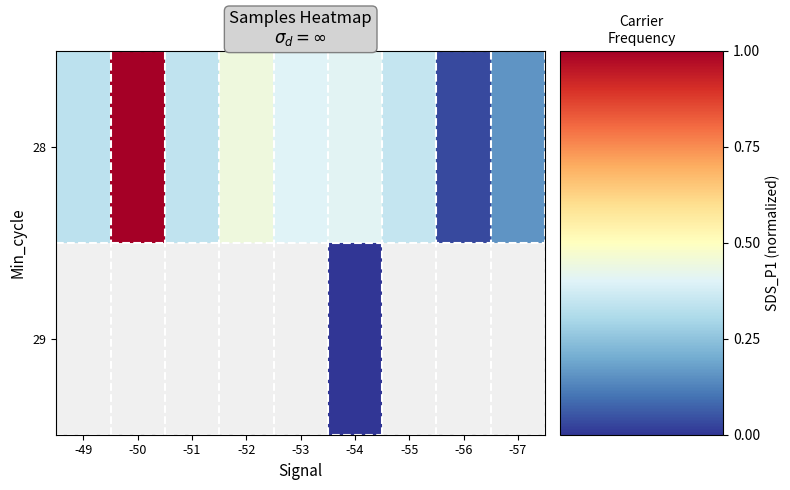

What is the difference between the 28 values at -49 and -54?

0.1